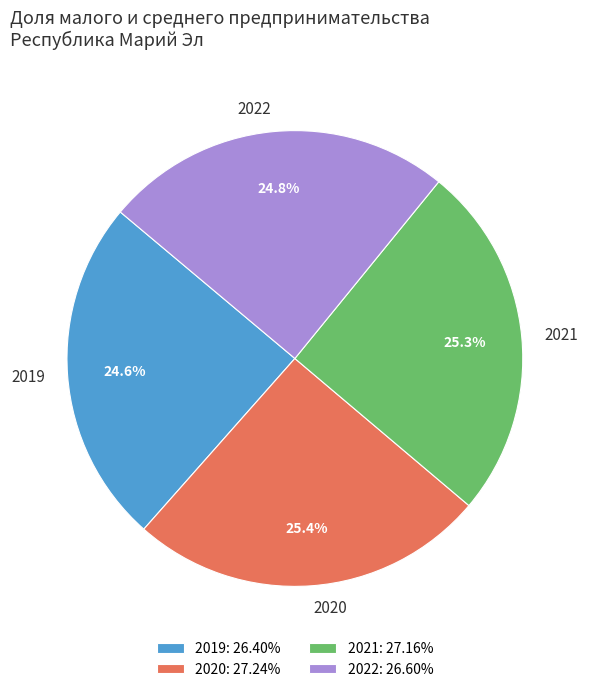

What percentage is the 2020 slice, to the nearest percent?

25%